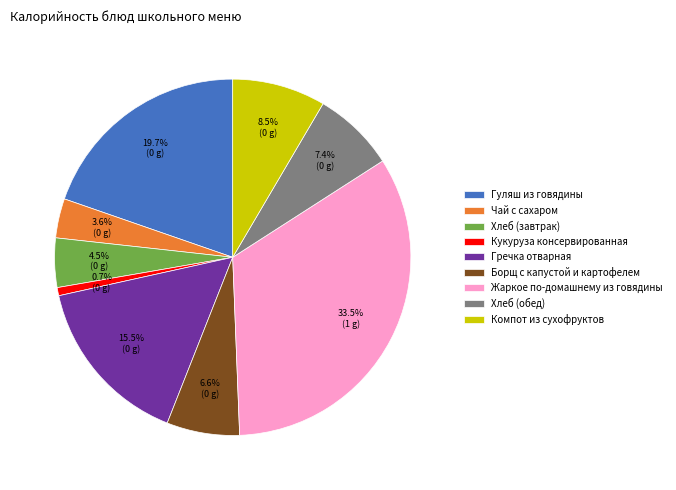

What portion of the pie excludes Хлеб (завтрак)?

95.5%